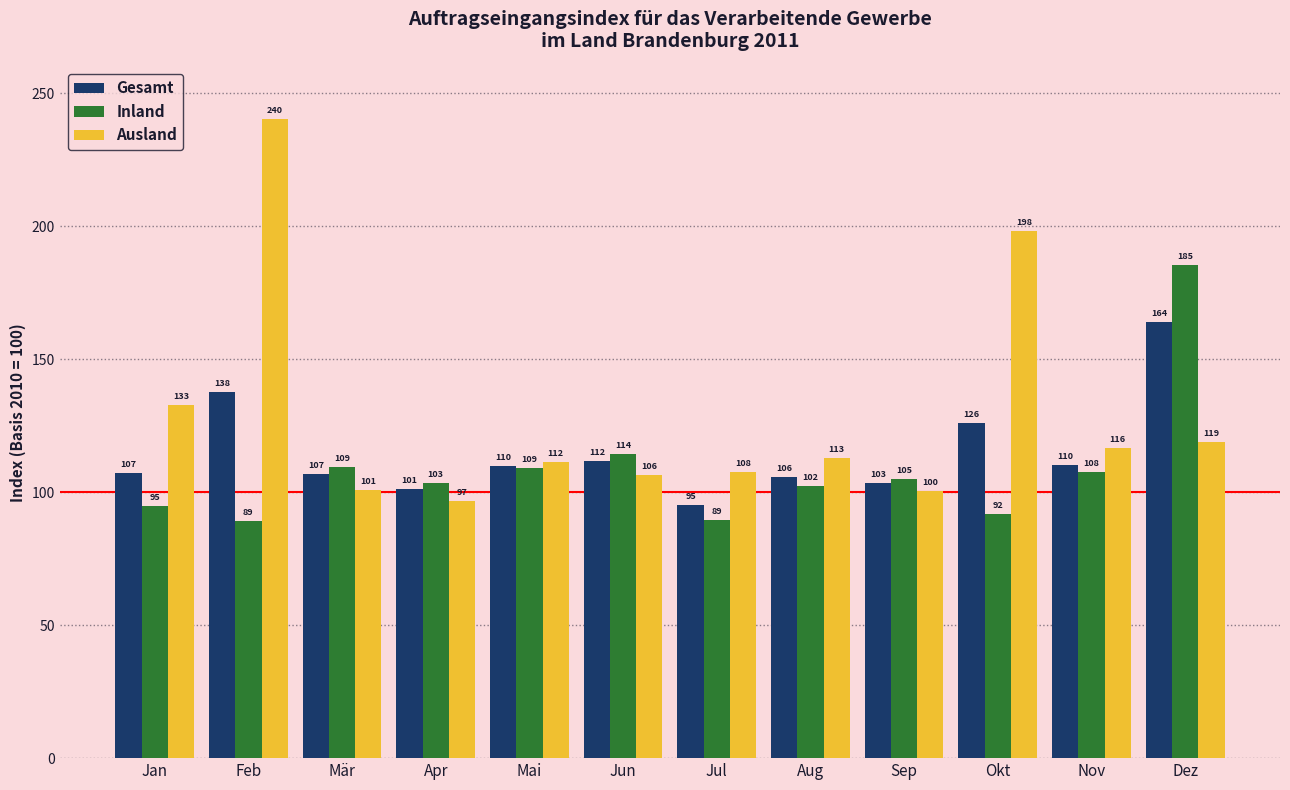

Rank the series by their maximum value, from lowest to highest.

Gesamt, Inland, Ausland